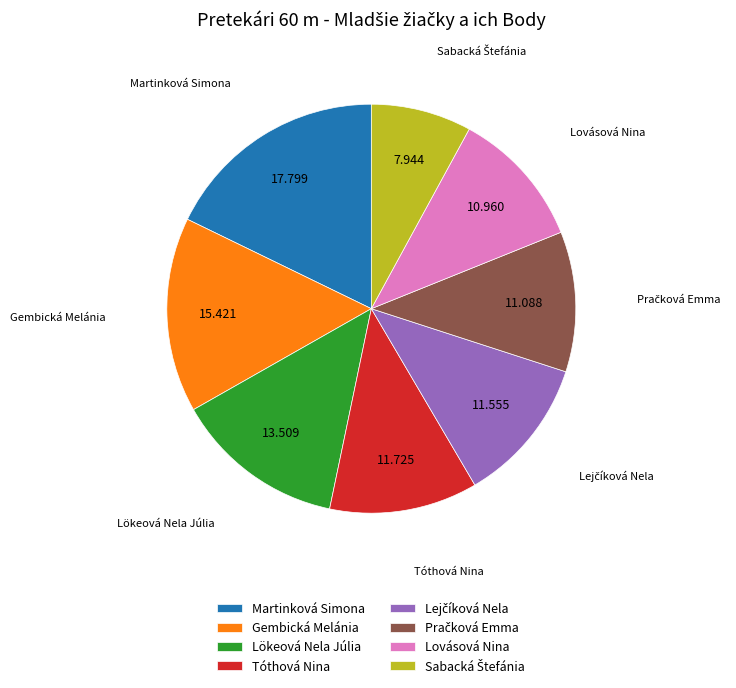

Which slice is the largest?

Martinková Simona